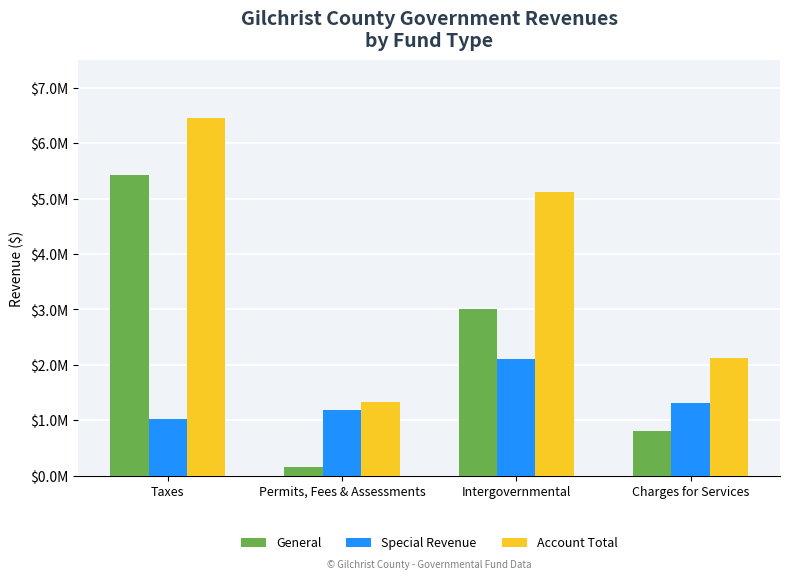

What is the maximum value shown in the chart?

6460327